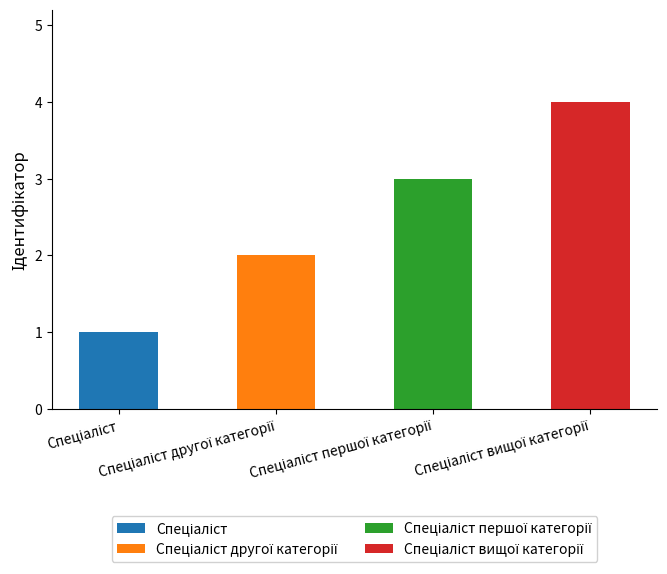

What is the difference between the second highest and minimum values?

2